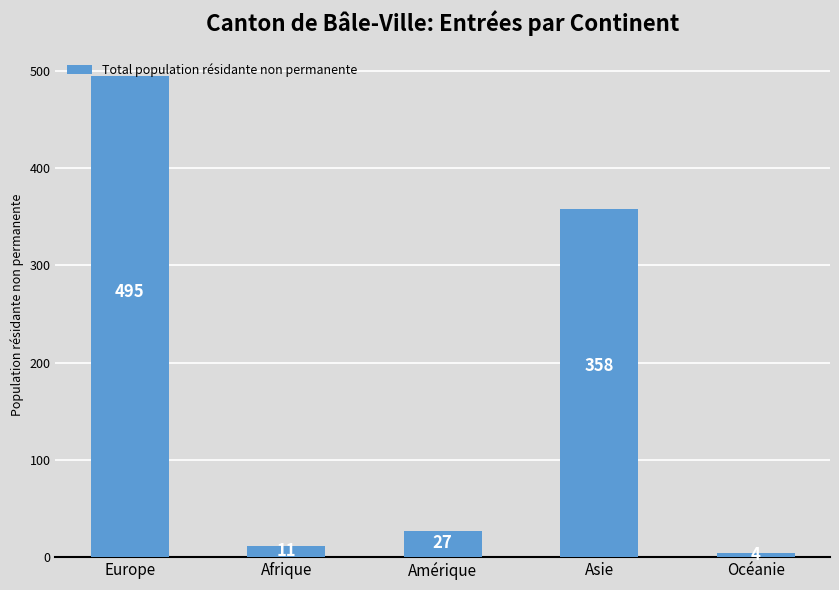

Count the number of data series in this chart.

1